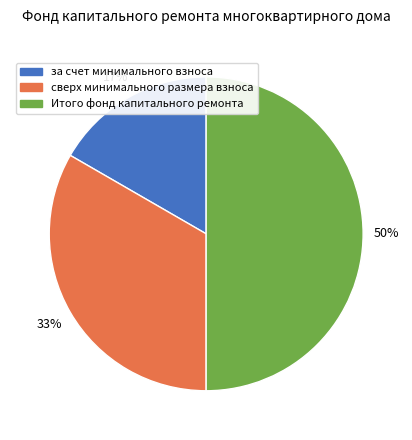

Does сверх минимального размера взноса represent more than half of the total?

No